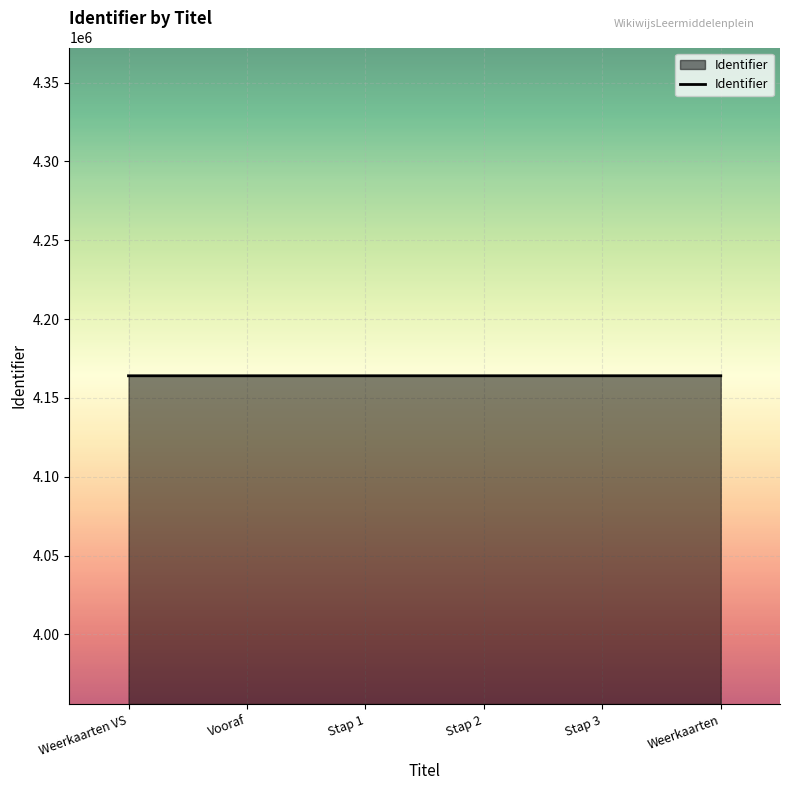

The value at Stap 3 is 4164017. True or false?

True